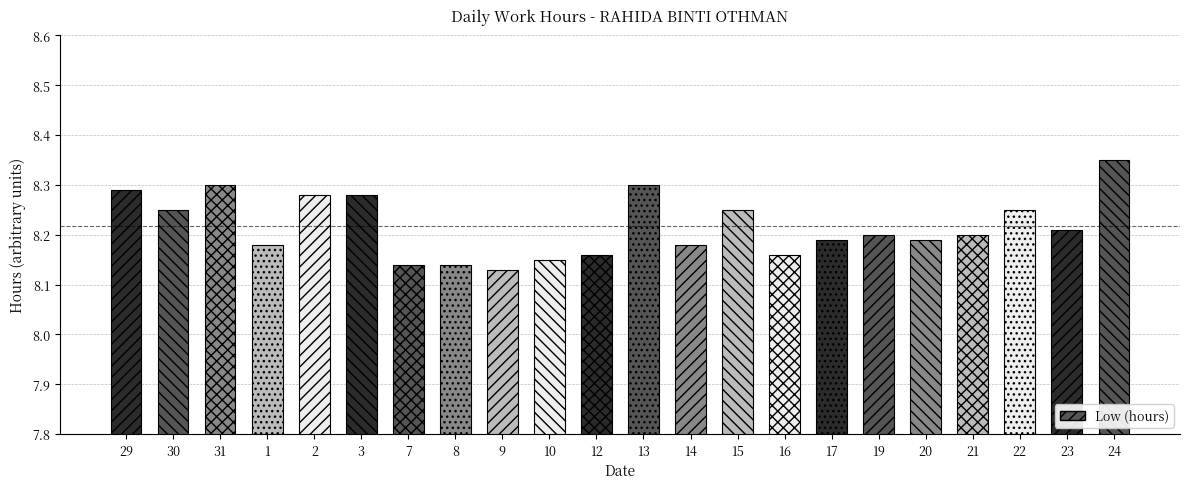

True or false: the data shows 8.2 at 22.

True